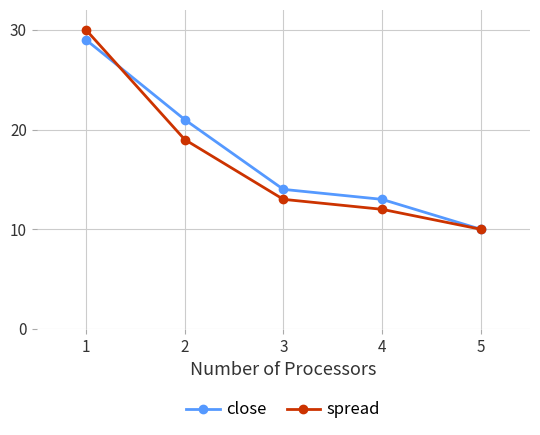

Reading right to left, what are all the values shown in this chart?

close: 10	13	14	21	29
spread: 10	12	13	19	30